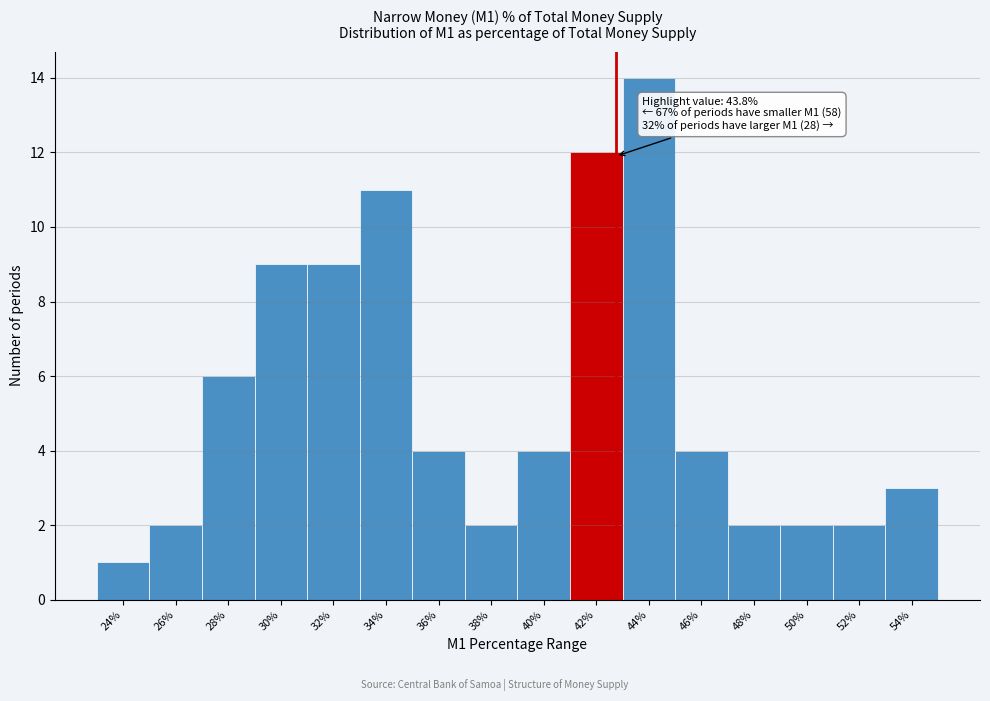

Reading left to right, what are all the values shown in this chart?

1	2	6	9	9	11	4	2	4	12	14	4	2	2	2	3